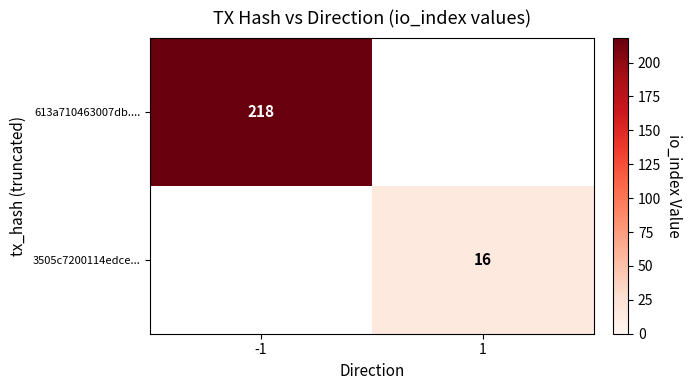

The 613a710463007db.... series shows 218 at -1. True or false?

True